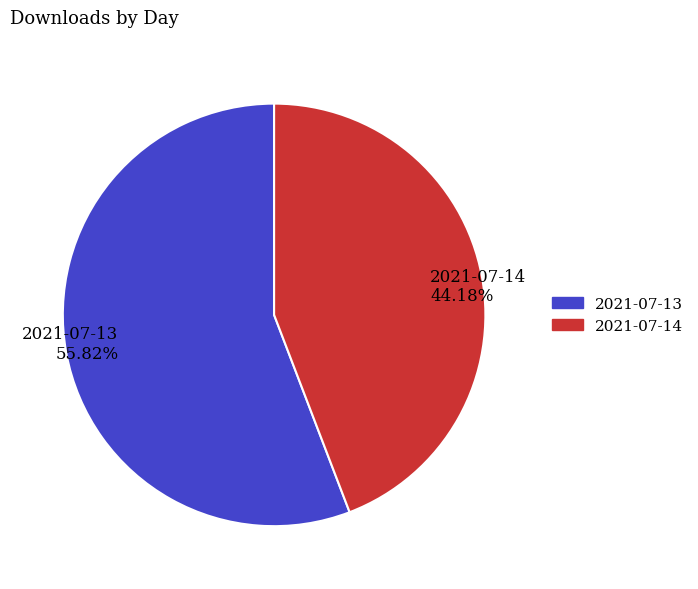

Is it true that 2021-07-14 is 49% of the pie?

False